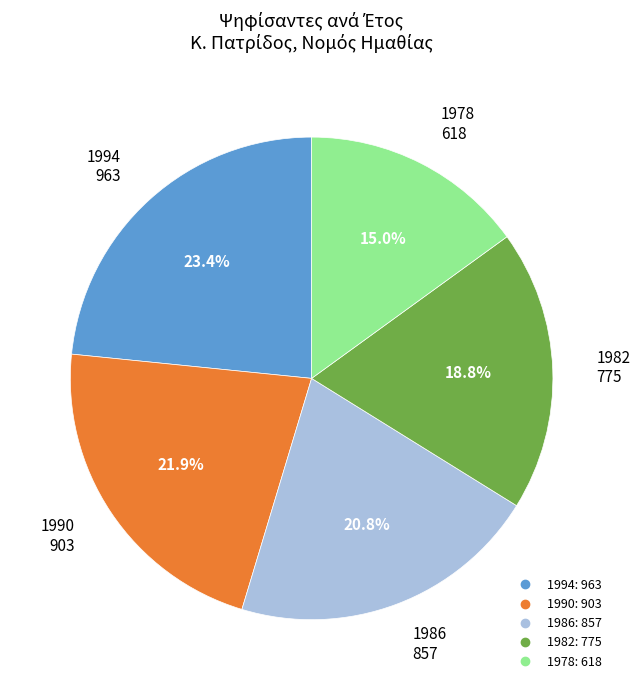

Approximately how many times larger is the value at 1990 compared to 1982?

1.2